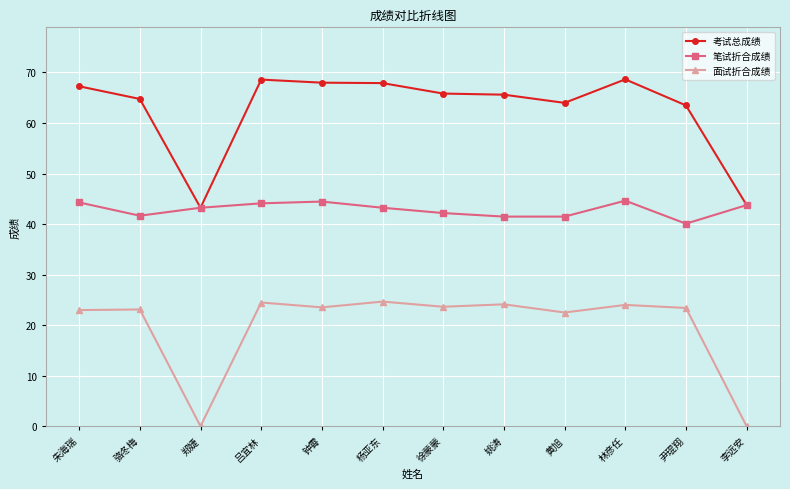

How many distinct data groups are displayed?

3